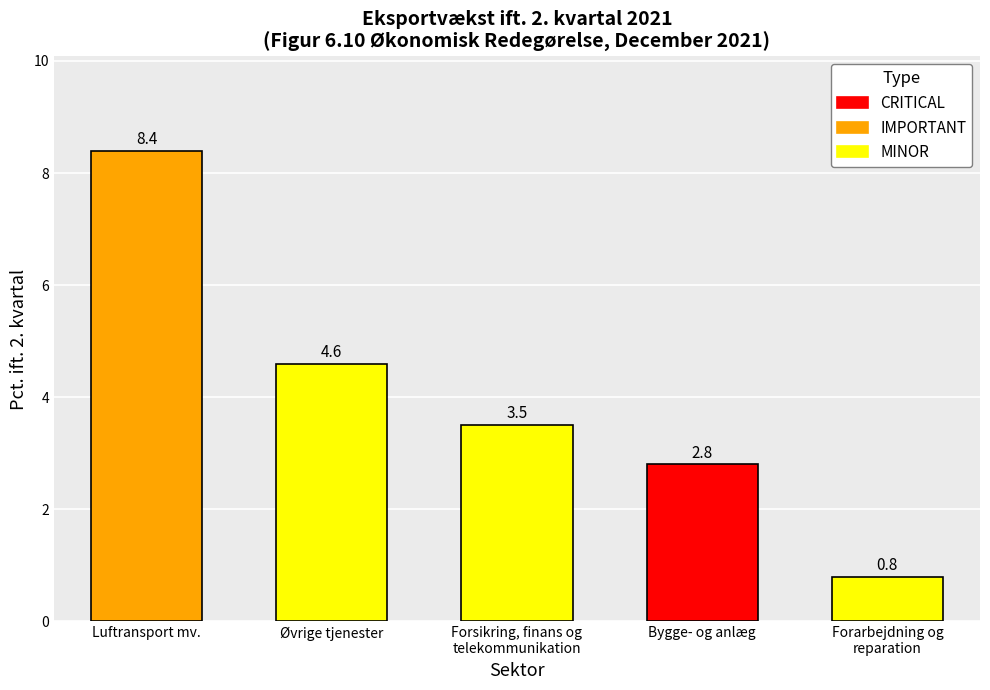

Reading left to right, what are all the values shown in this chart?

8.4	4.6	3.5	2.8	0.8